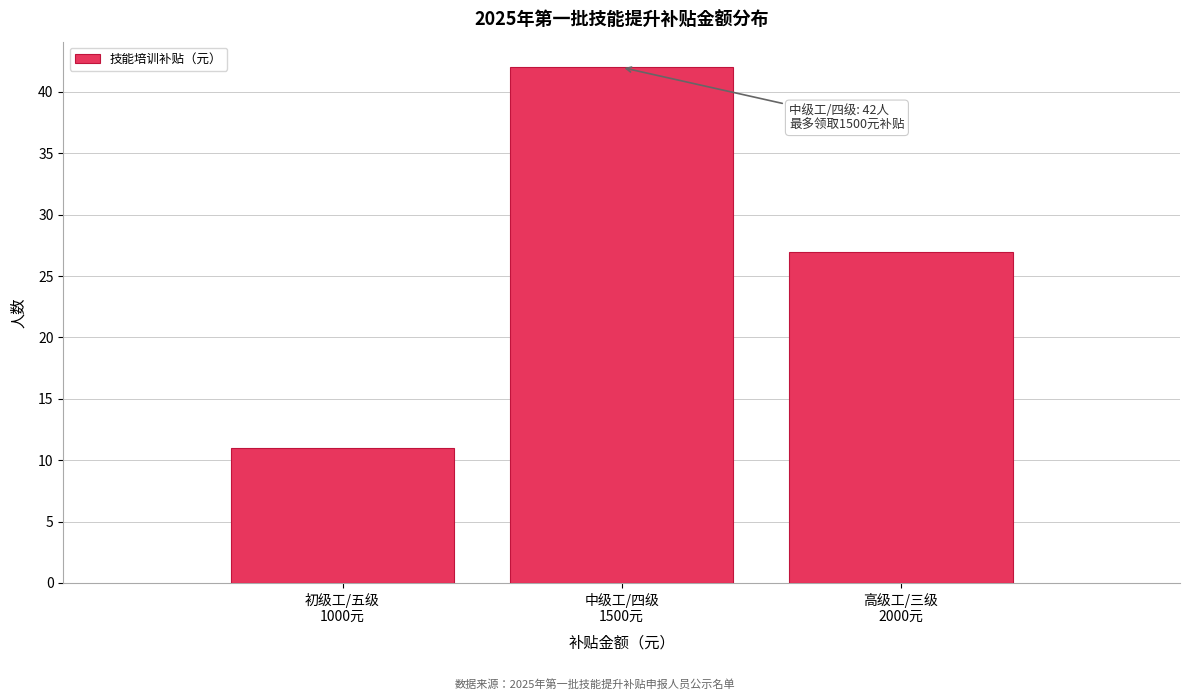

Reading left to right, extract all data points from this chart.

11	42	27